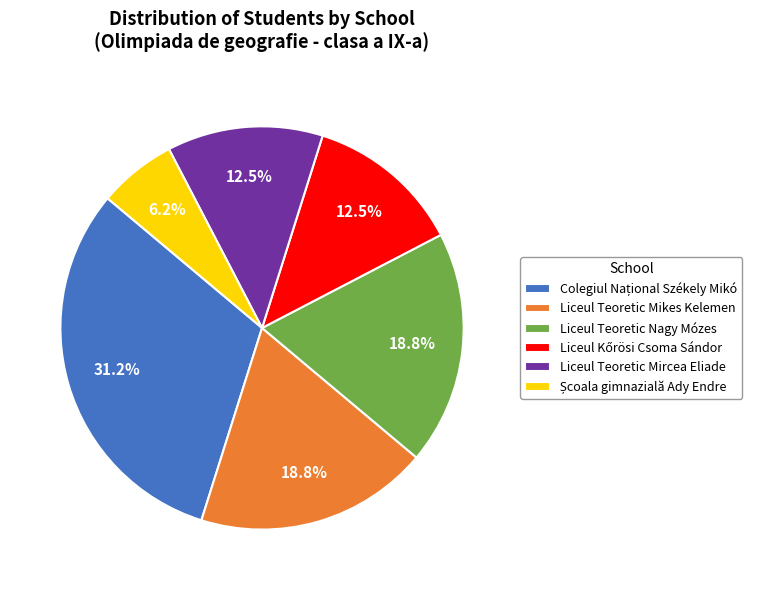

Is there any slice that represents more than half of the pie?

No